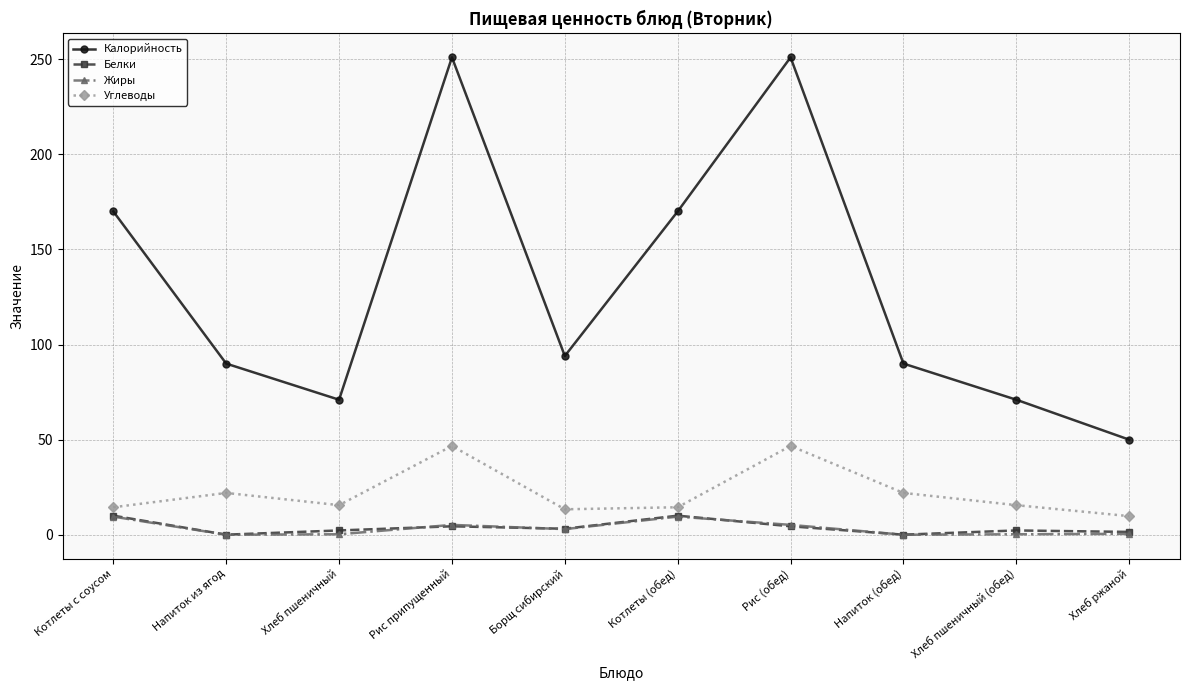

The Белки series shows 10.1 at Котлеты (обед). True or false?

True